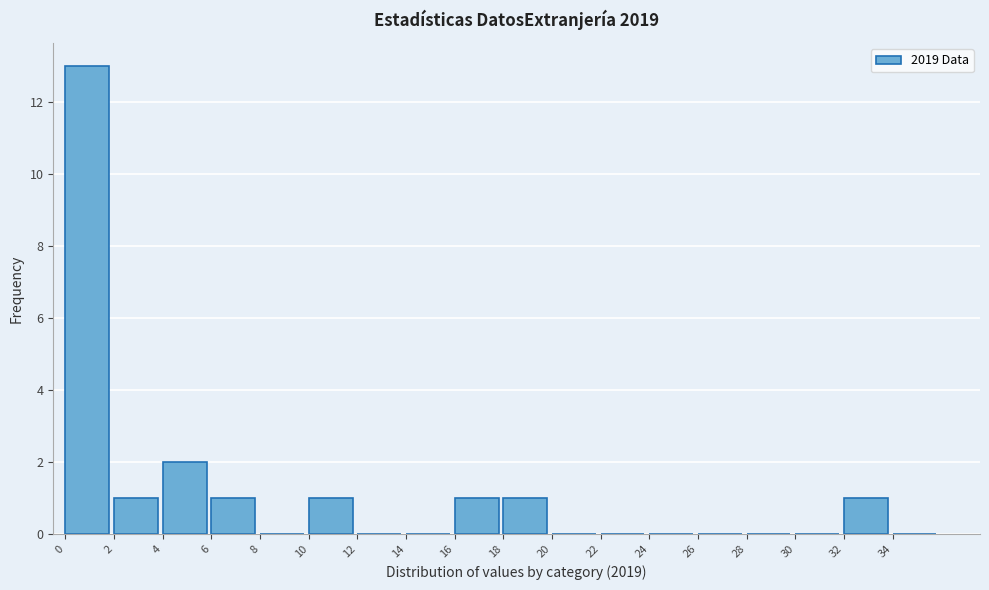

Reading left to right, transcribe this chart: for each bar, give the range it covers on the x-axis and its height. The values are not printed on the chart, so give them approximately, as read against the axis.

0 to 2: 13
2 to 4: 1
4 to 6: 2
6 to 8: 1
8 to 10: 0
10 to 12: 1
12 to 14: 0
14 to 16: 0
16 to 18: 1
18 to 20: 1
20 to 22: 0
22 to 24: 0
24 to 26: 0
26 to 28: 0
28 to 30: 0
30 to 32: 0
32 to 34: 1
34 to 36: 0